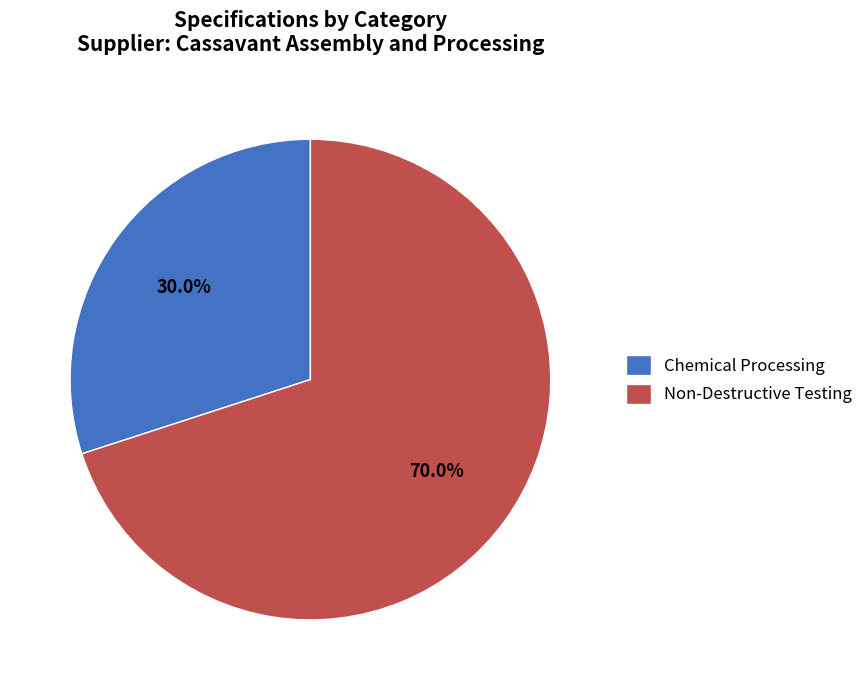

The Chemical Processing slice represents 30% of the pie. True or false?

True